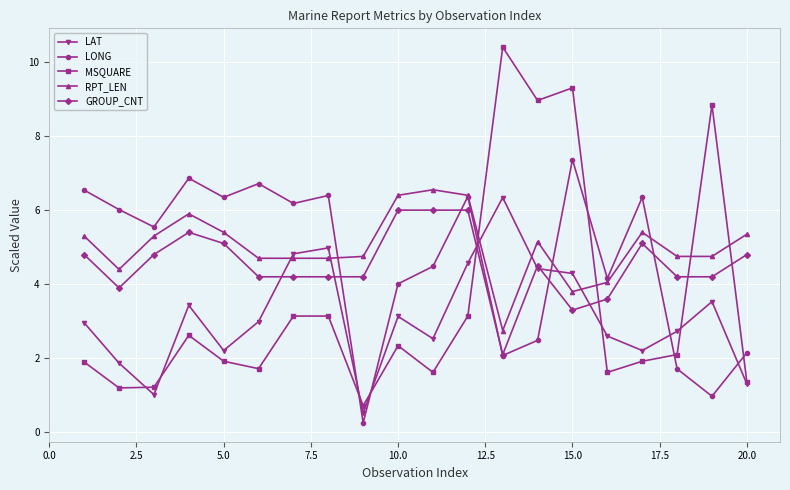

Count the number of categories in the chart.

20